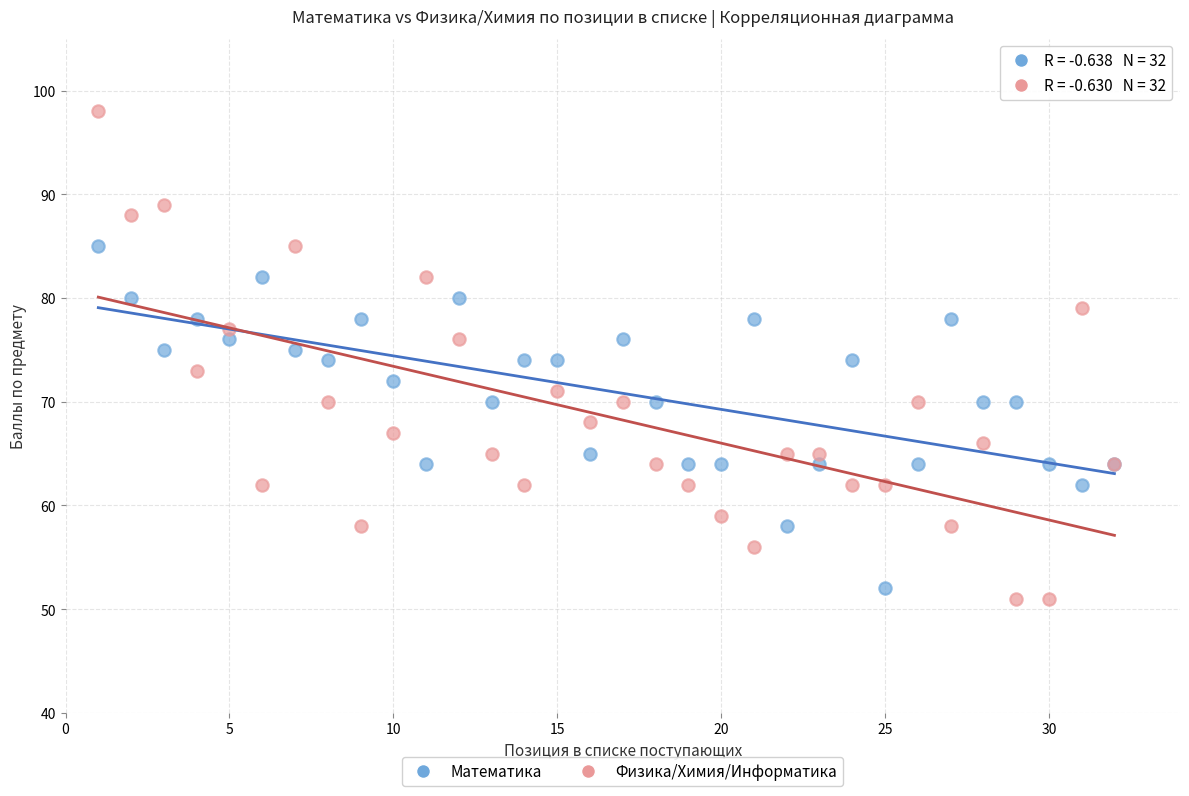

Which series has the widest spread of Y values?

Физика/Химия/Информатика